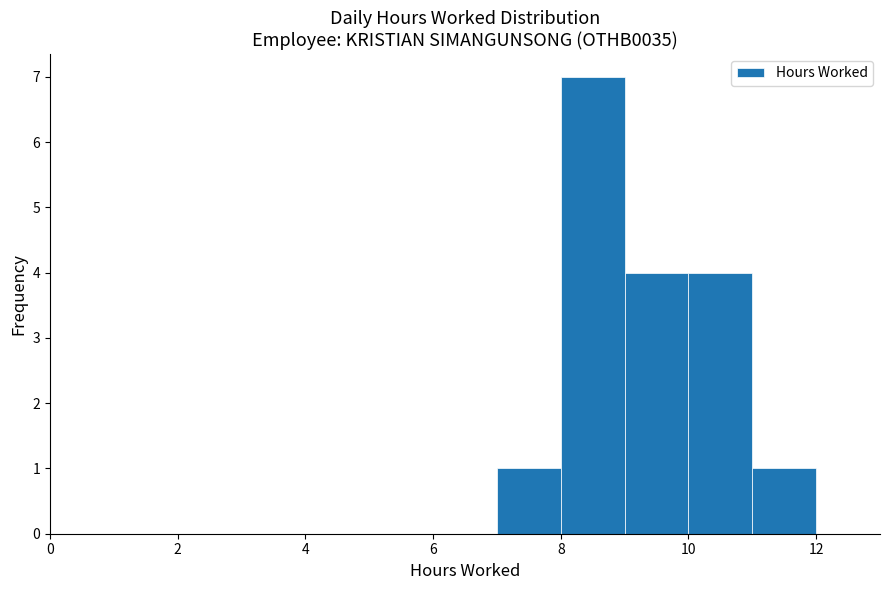

Which range on the x-axis has the tallest bar?

8 to 9